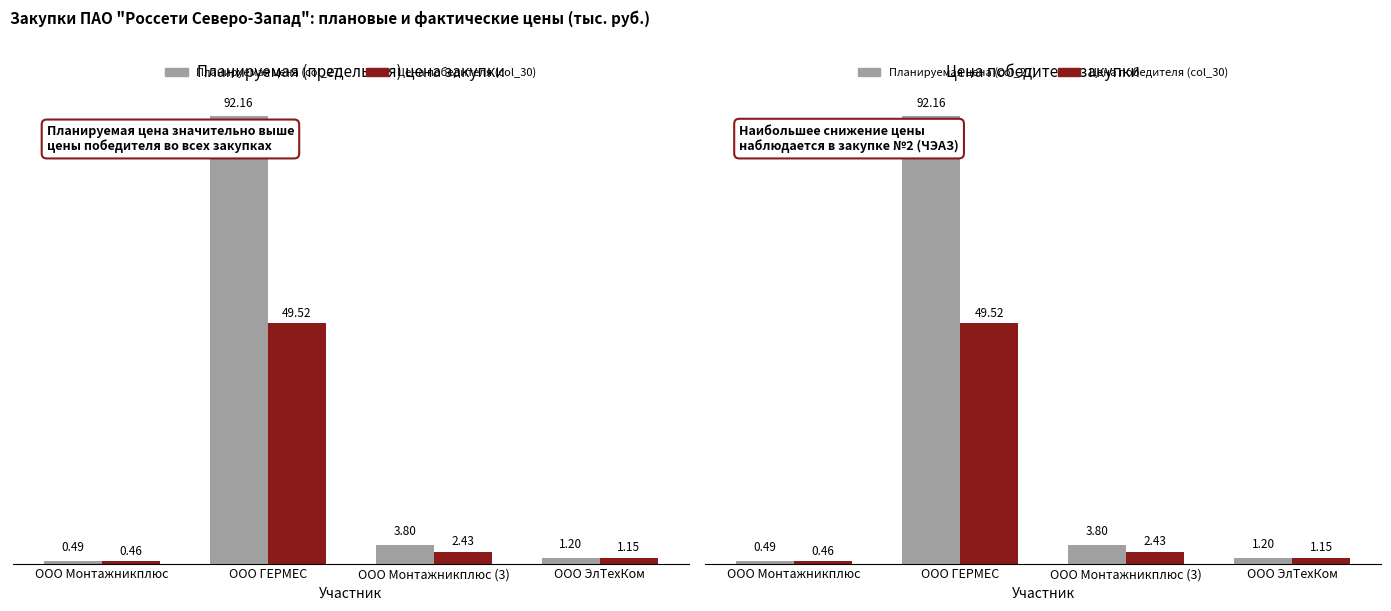

Reading left to right, list all the values displayed in this chart.

Планируемая цена (col_27): 0.5	92.2	3.8	1.2
Цена победителя (col_30): 0.5	49.5	2.4	1.2